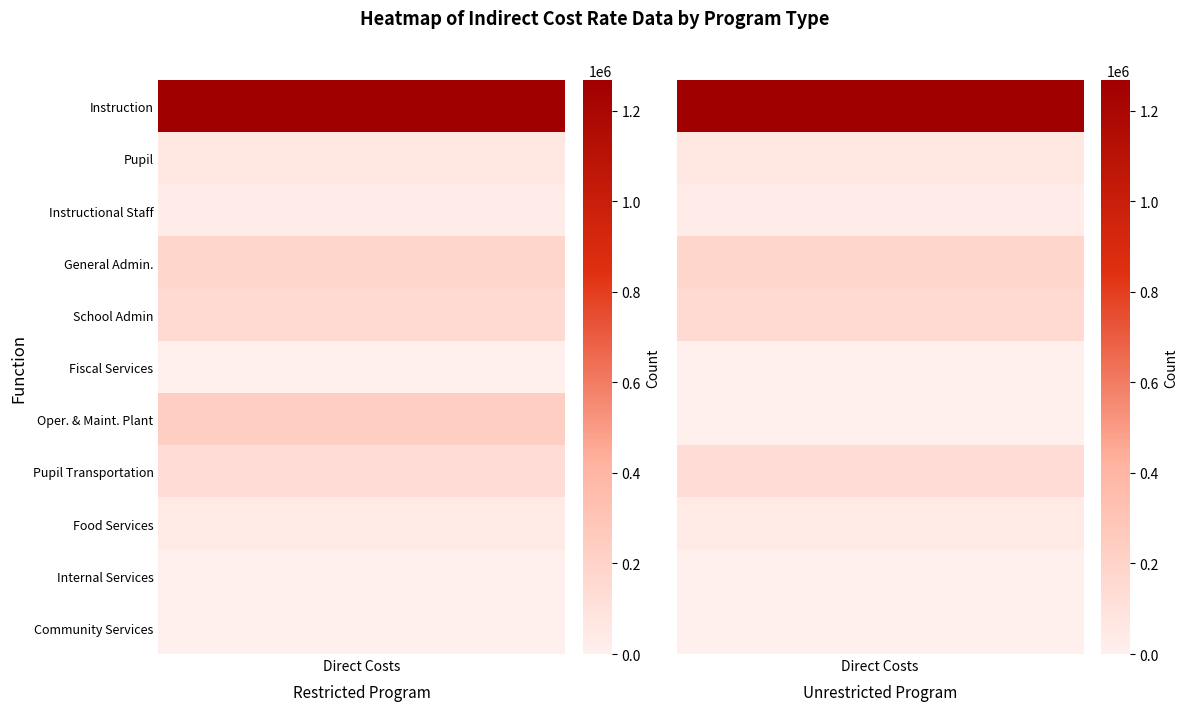

Reading left to right, extract all data points from this chart.

Instruction: 0=1267451	1=1267451
Pupil: 0=64289	1=64289
Instructional Staff: 0=30916	1=30916
General Admin.: 0=182474	1=182474
School Admin: 0=152273	1=152273
Fiscal Services: 0=0	1=0
Oper. & Maint. Plant: 0=229155	1=0
Pupil Transportation: 0=136426	1=136426
Food Services: 0=43830	1=43830
Internal Services: 0=0	1=0
Community Services: 0=517	1=517